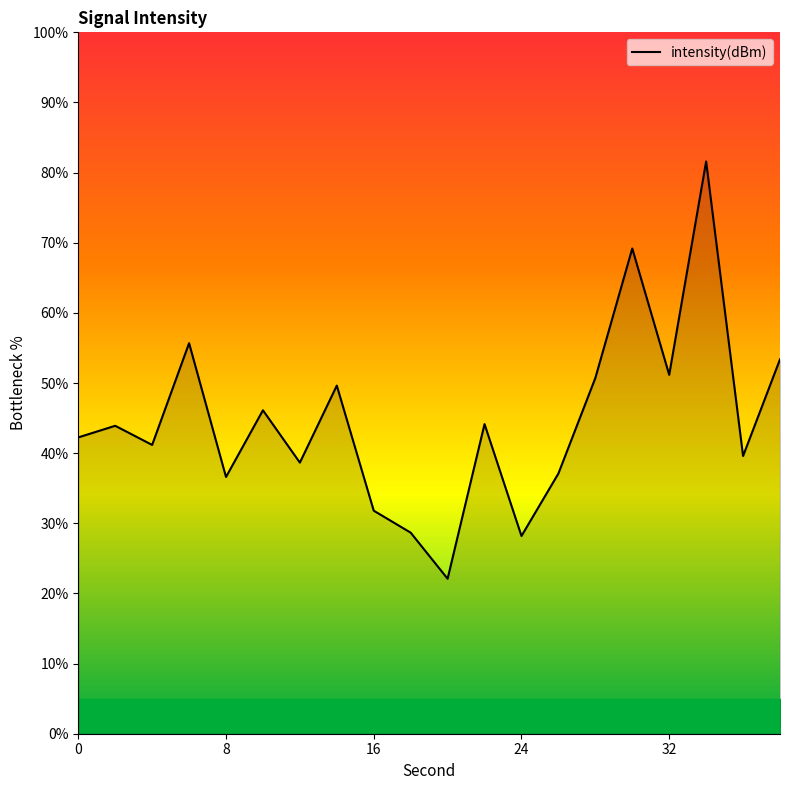

How many interior local valleys (lower than both neighbors) does the data have?

7